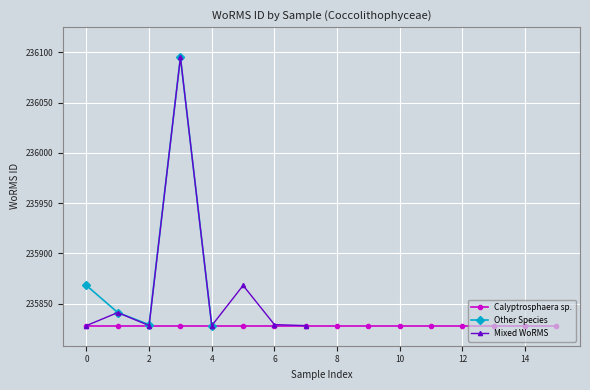

The value of Other Species at 2 is 156195. True or false?

False